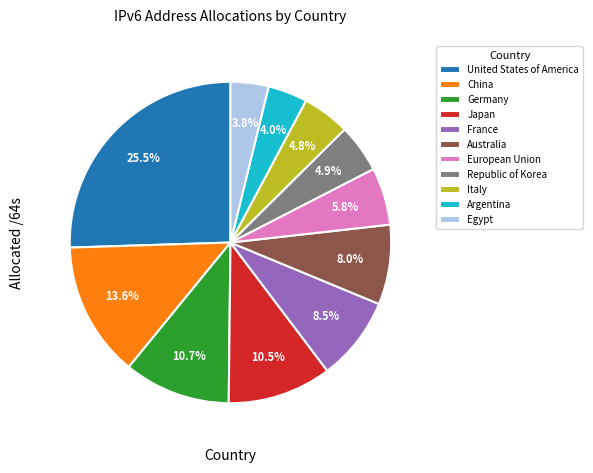

Is there any slice that represents more than half of the pie?

No